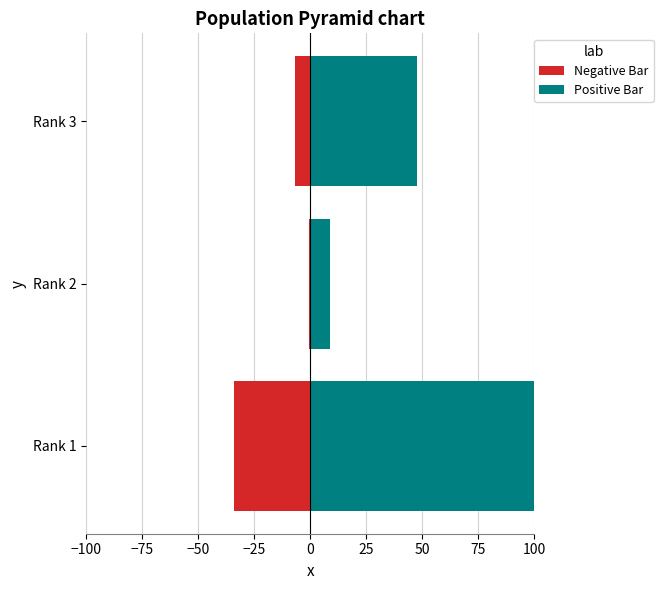

What is the value of the Positive Bar bar at the 2nd from the left?

9.0